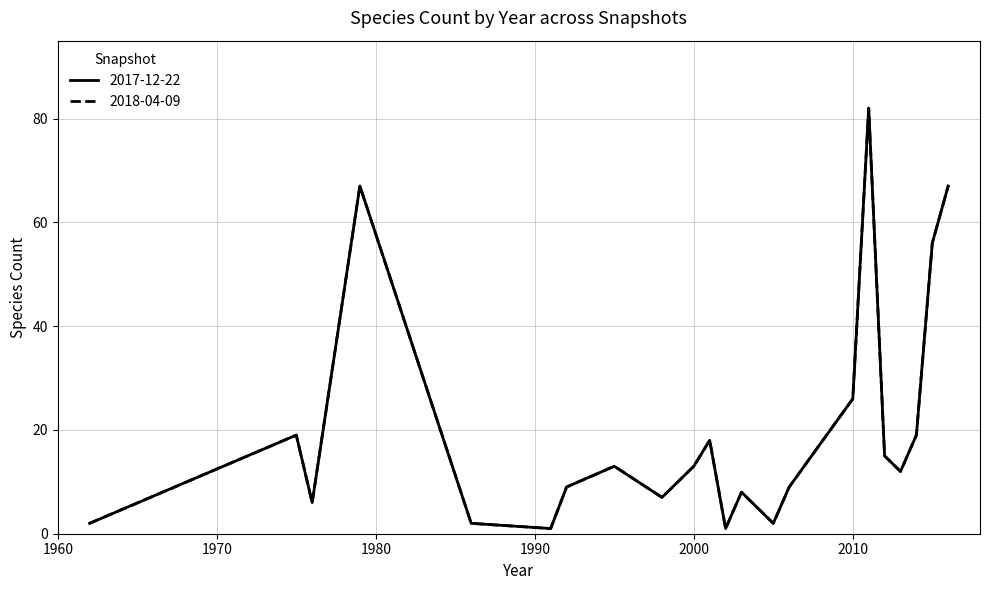

Where is 2018-04-09 nearest to the value 41?

2010